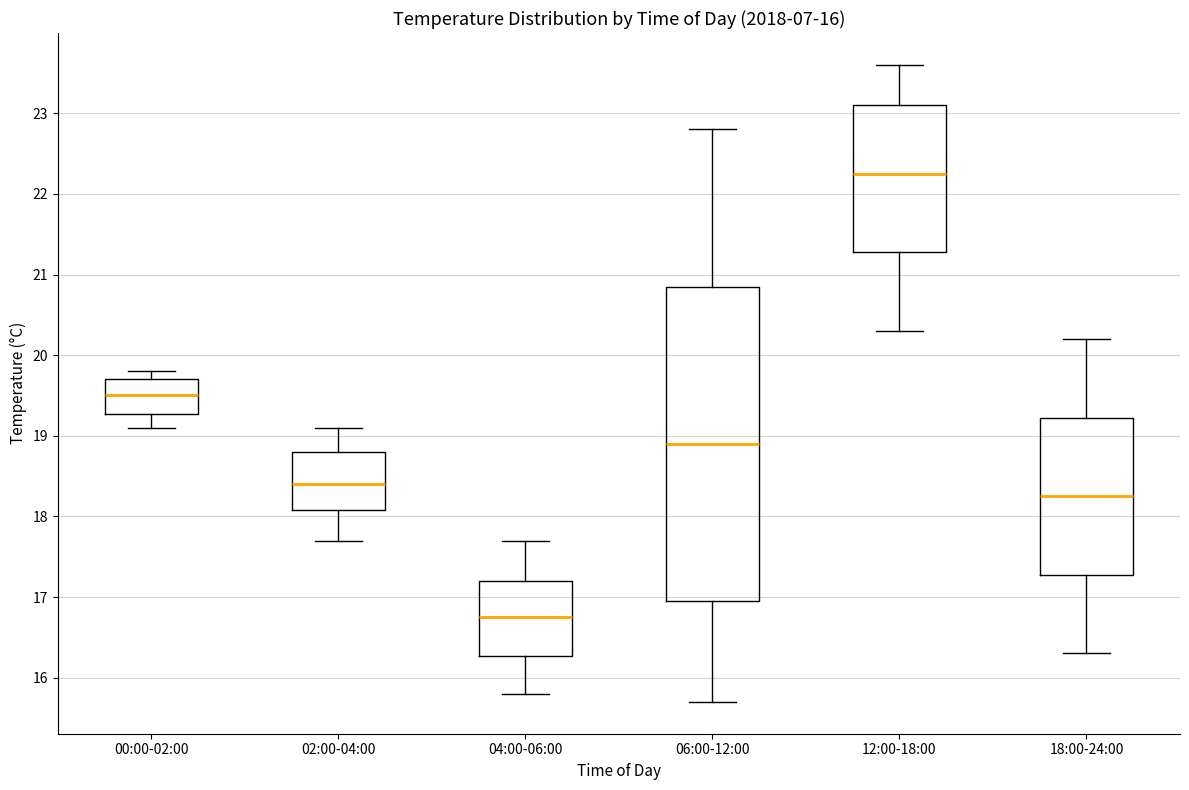

Which box is the tallest, from its lower edge to its upper edge?

06:00-12:00